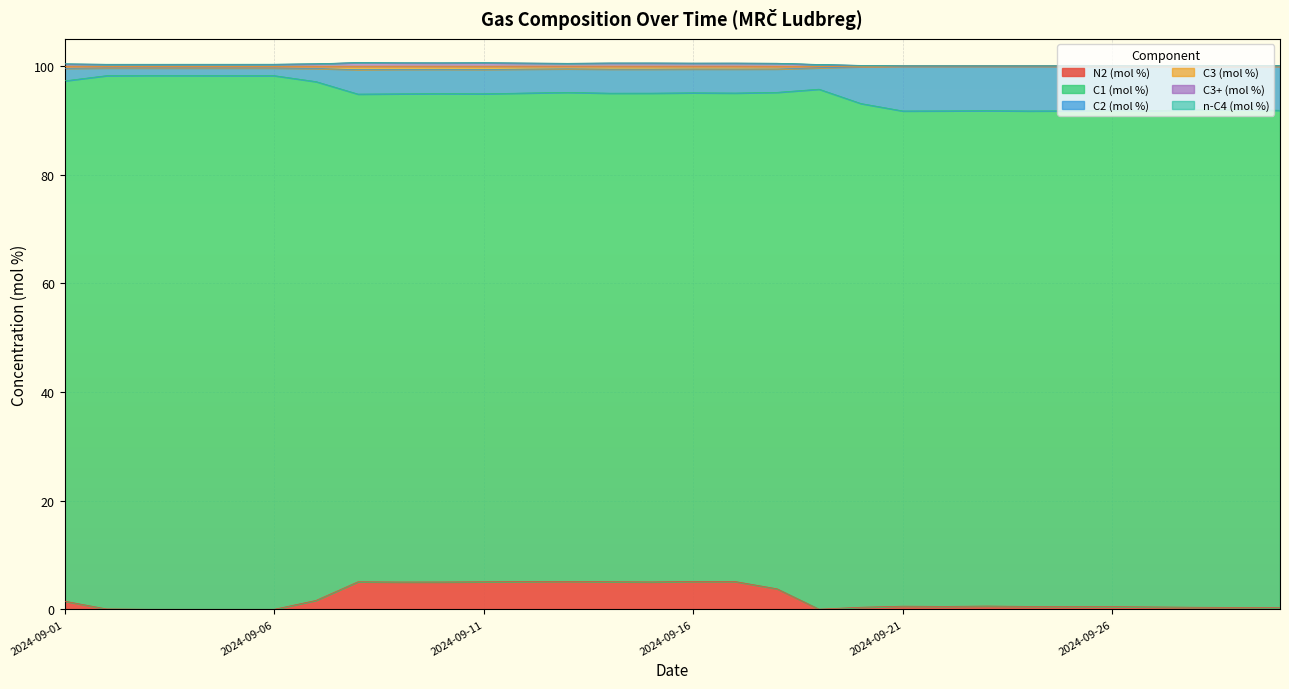

Where is the first local minimum for n-C4 (mol %)?

2024-09-04